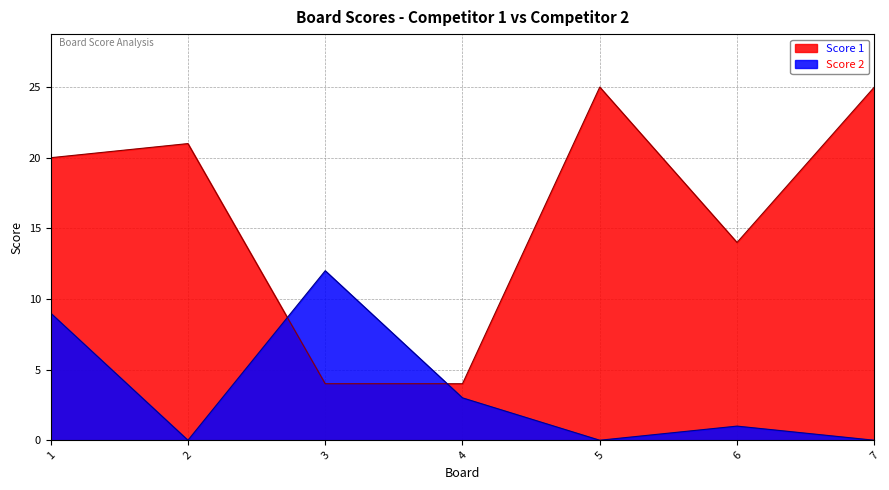

Does the chart display data point markers on the line(s)?

No